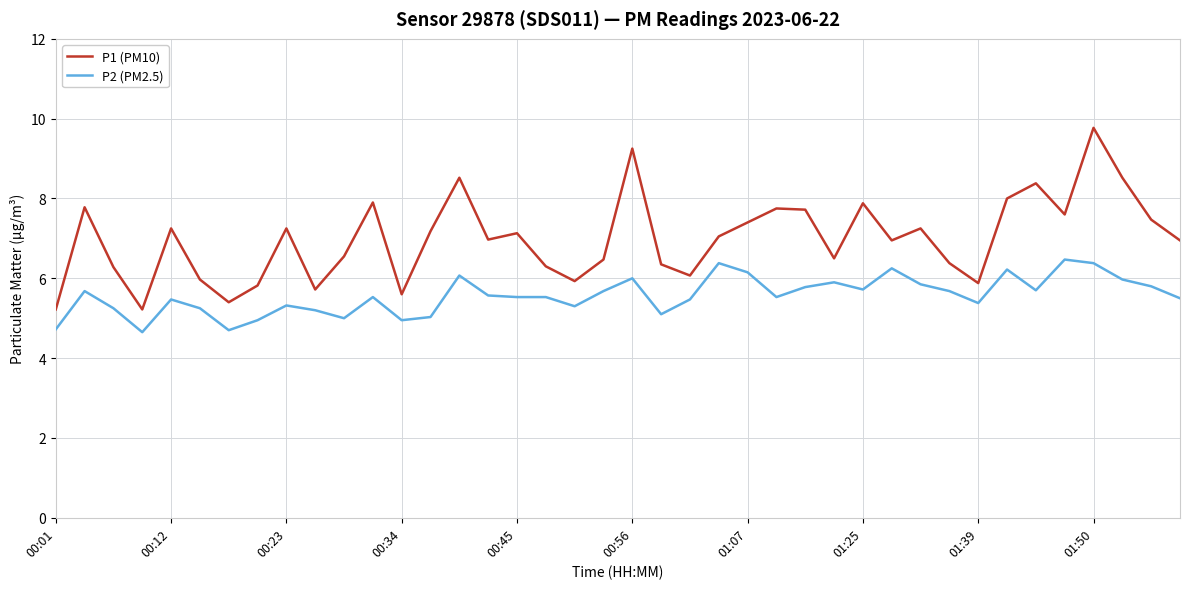

What is the minimum value for P1 (PM10)?

5.2